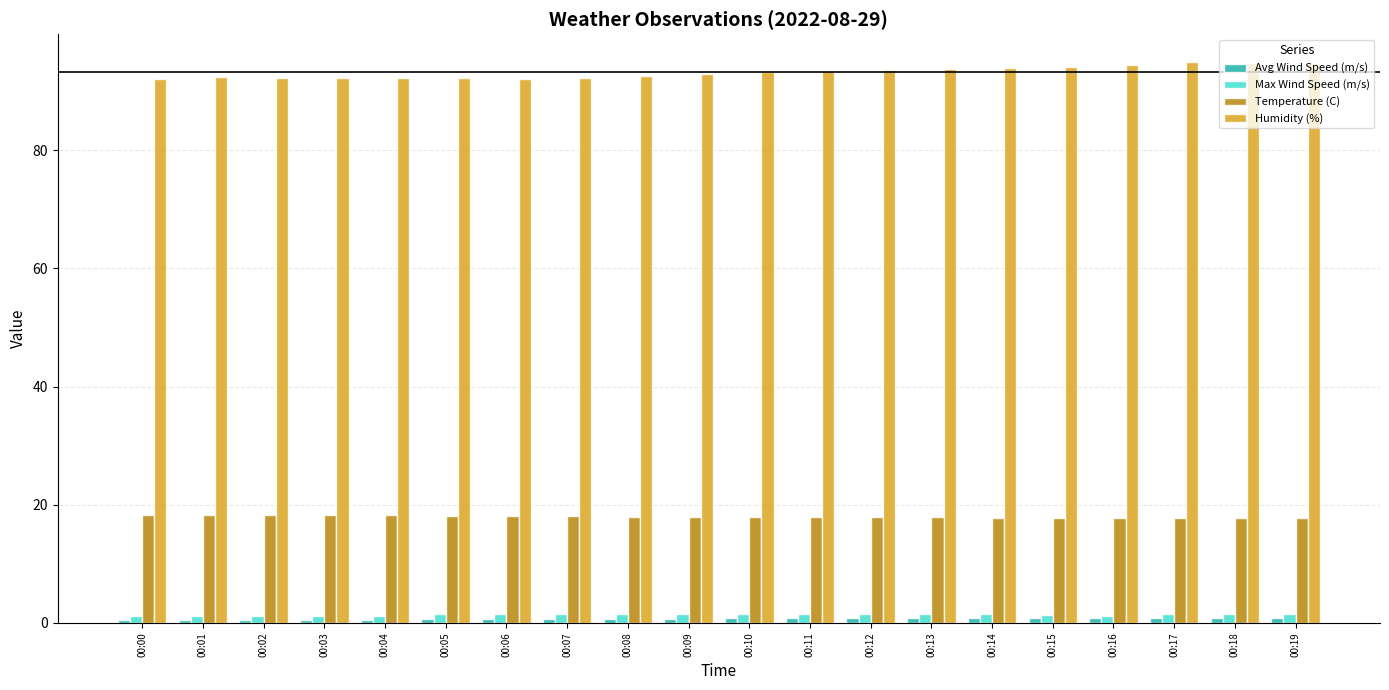

What is the spread (max minus min) of values at 00:16?

93.7